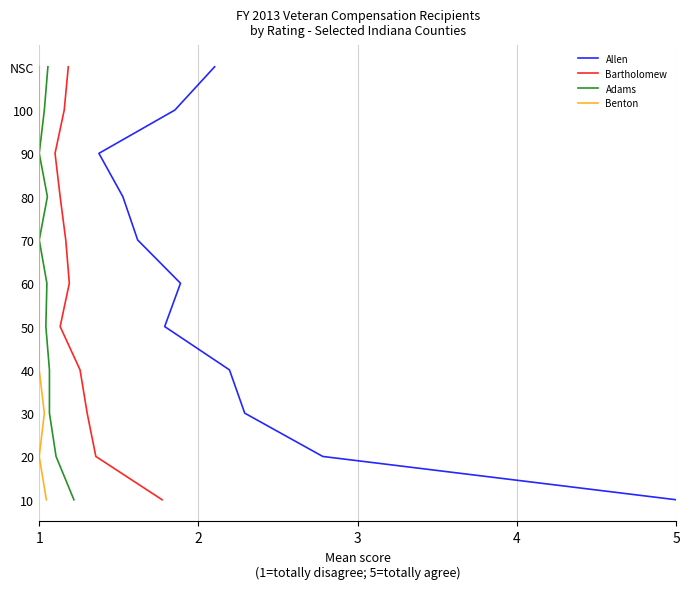

Rank the series at 4 from highest to lowest value.

Allen, Bartholomew, Adams, Benton